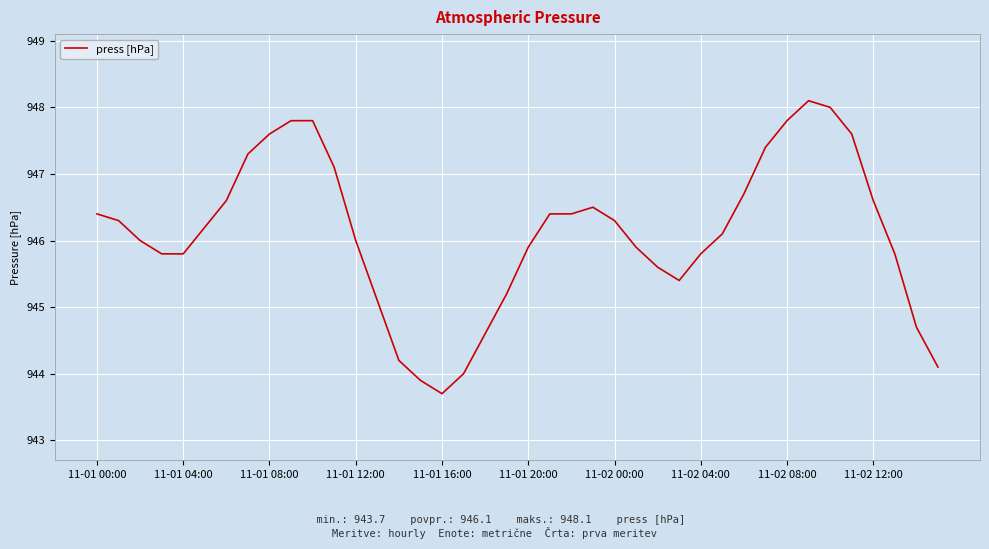

What is the greatest value displayed?

948.1